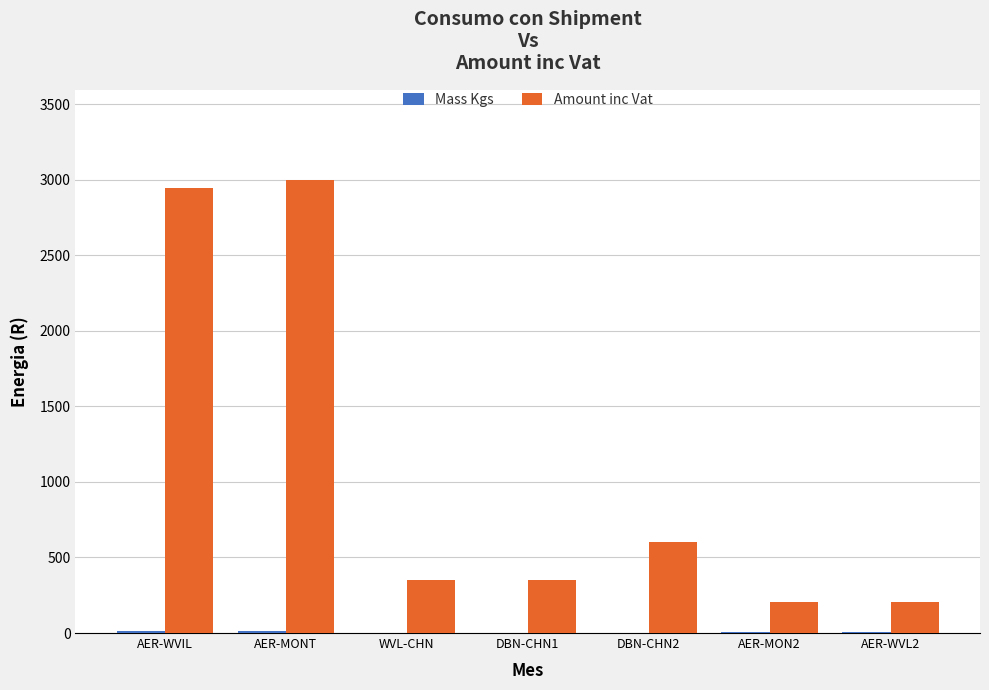

What is the greatest value displayed?

2995.2